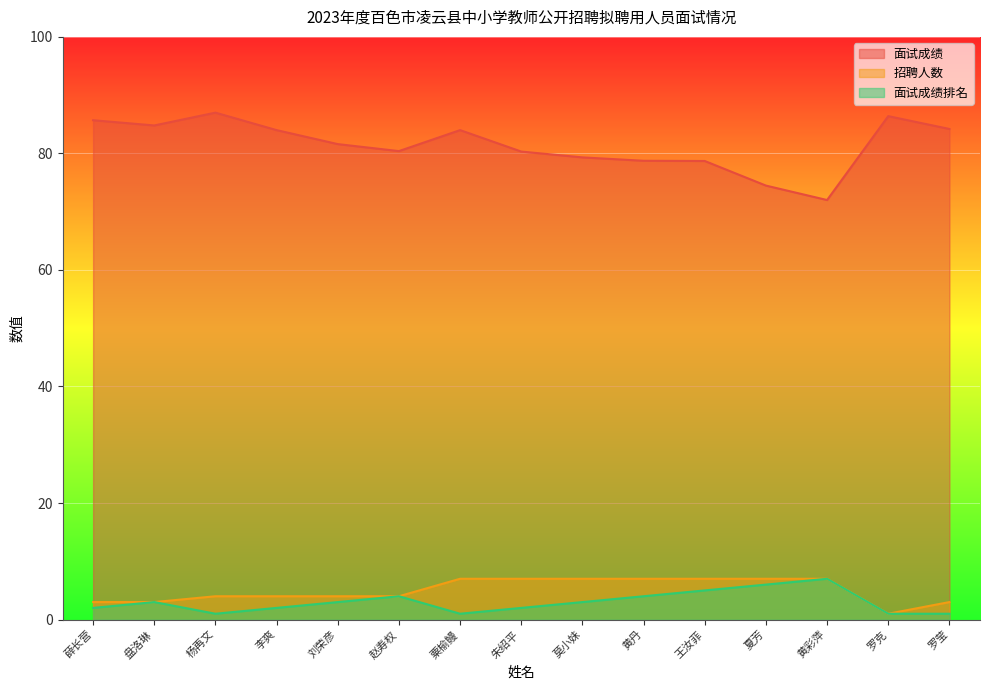

Rank the categories by 面试成绩 value from highest to lowest.

杨再文, 罗克, 薛长营, 盘洛琳, 罗莹, 李爽, 粟榆鳗, 刘荣彦, 赵寿权, 朱绍平, 莫小妹, 黄丹, 王汝菲, 夏芳, 黄彩萍